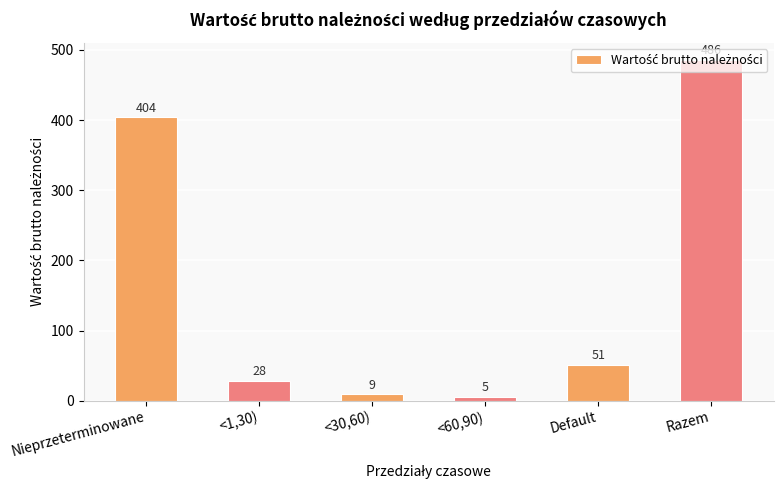

Reading left to right, extract all data points from this chart.

Nieprzeterminowane=404	<1,30)=28	<30,60)=9	<60,90)=5	Default=51	Razem=486